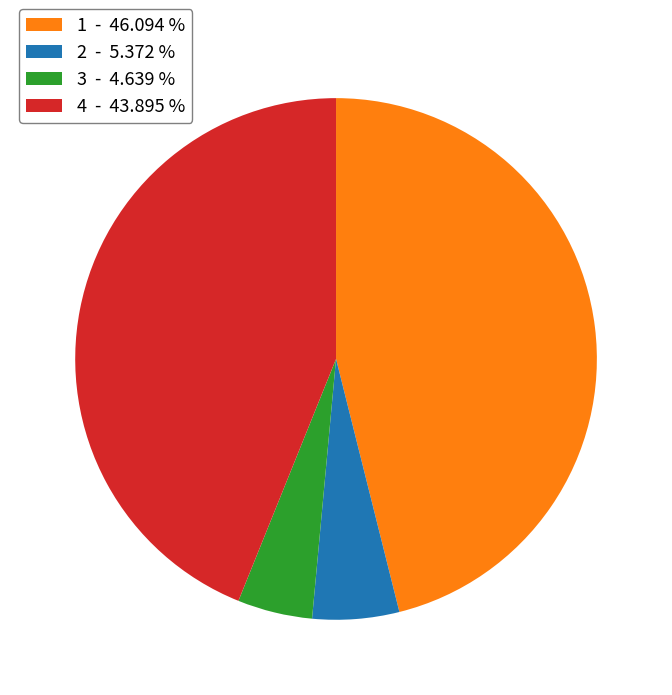

Rank the categories by value from highest to lowest.

1, 4, 2, 3